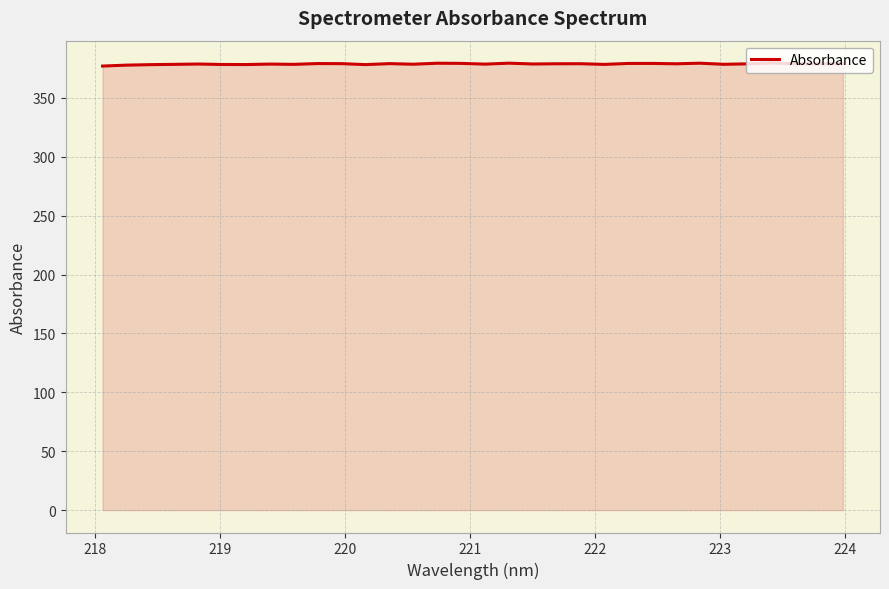

What is the smallest value displayed?

377.0